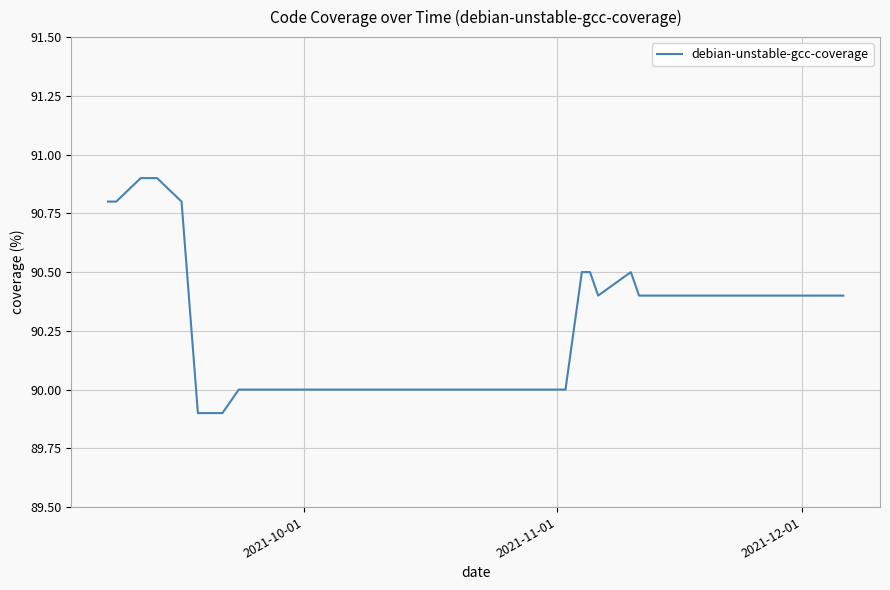

What is the minimum value shown in the chart?

89.9